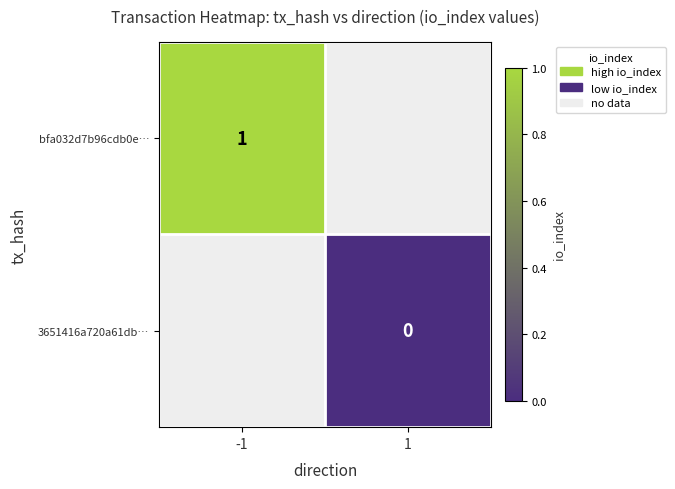

The bfa032d7b96cdb0e… series shows 0 at -1. True or false?

False